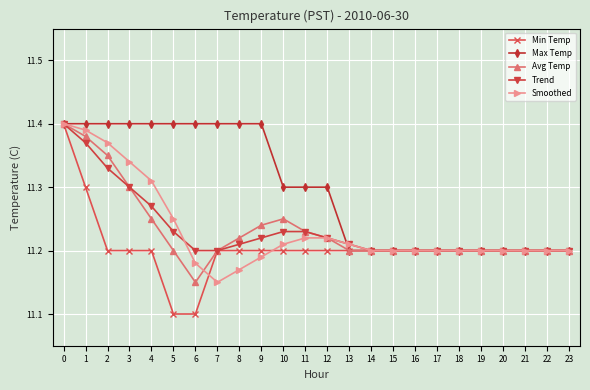

What is the total value across all series at 18?

56.0